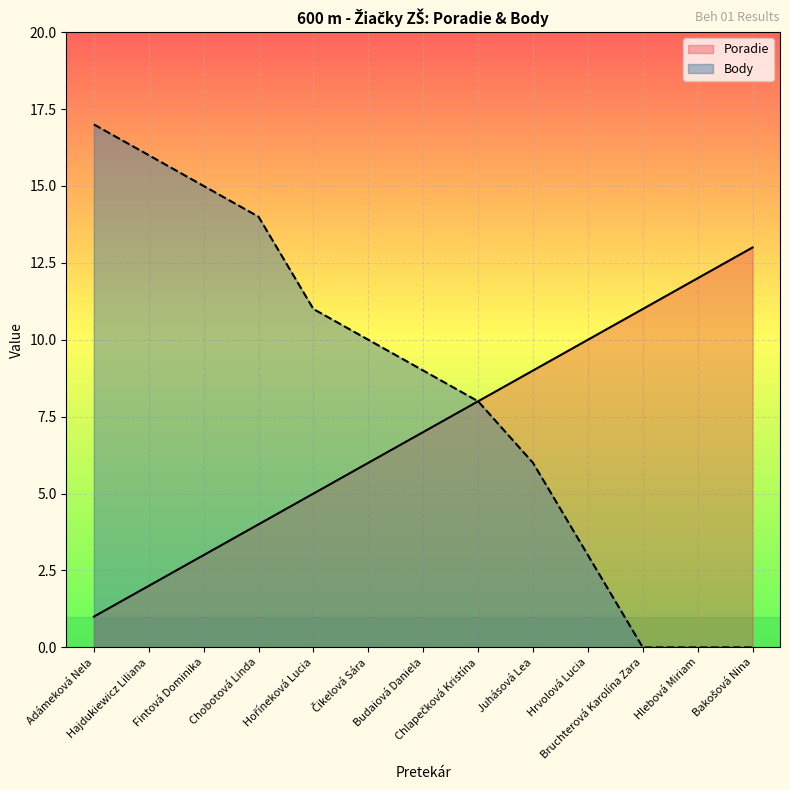

What is the value of the Poradie point at the 1st from the left?

1